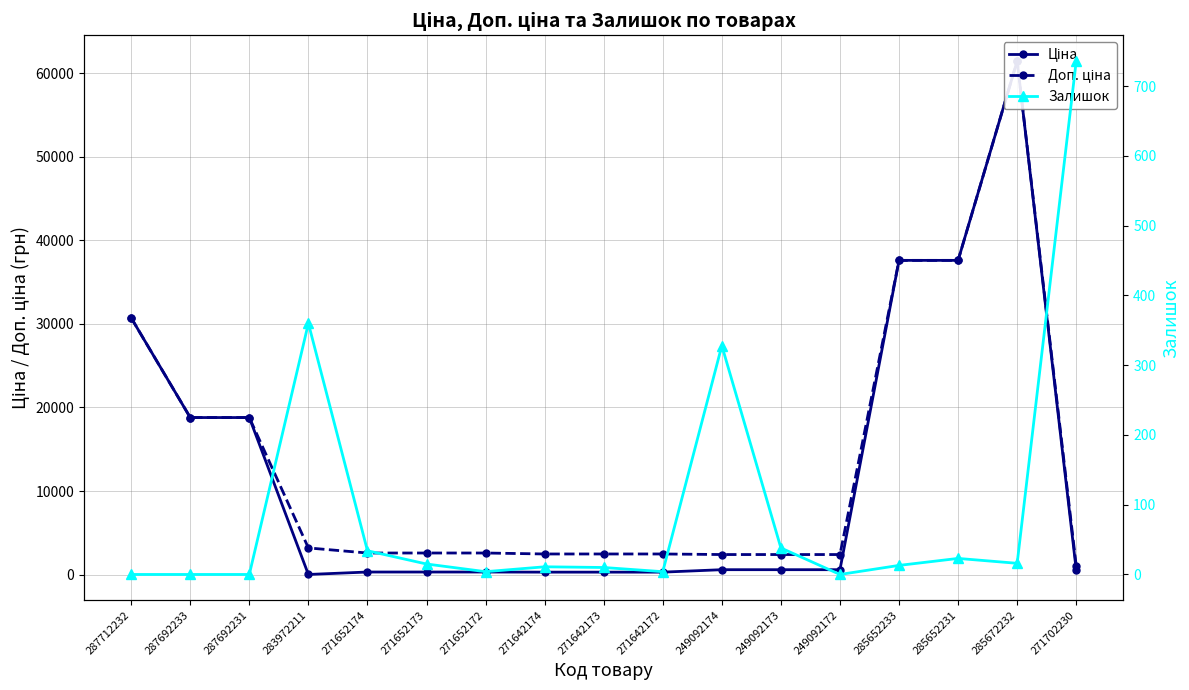

At which label is Доп. ціна closest to 31257?

287712232